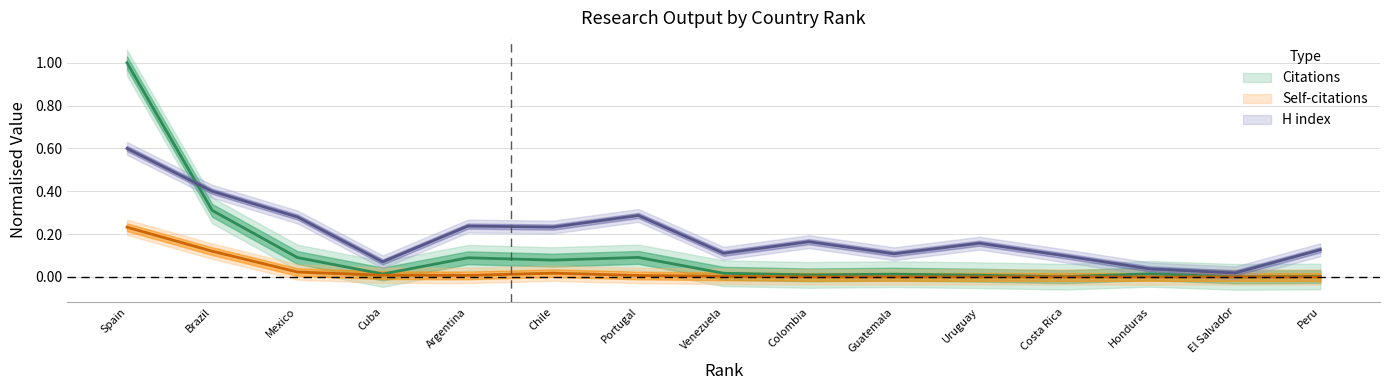

In Citations, how many points are lower than both neighbors (excluding endpoints)?

5